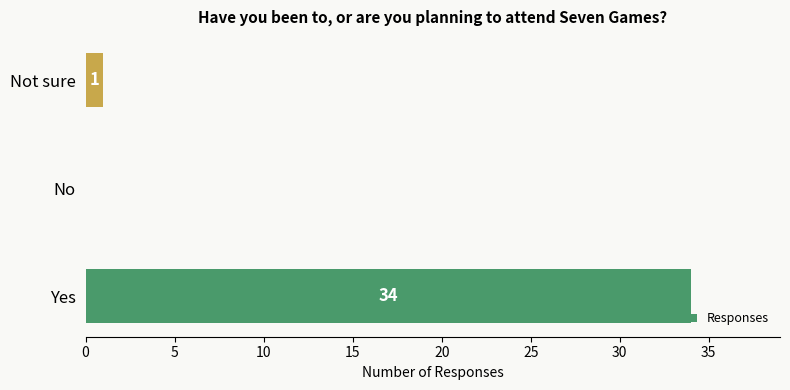

Which label corresponds to the largest value in the chart?

Yes